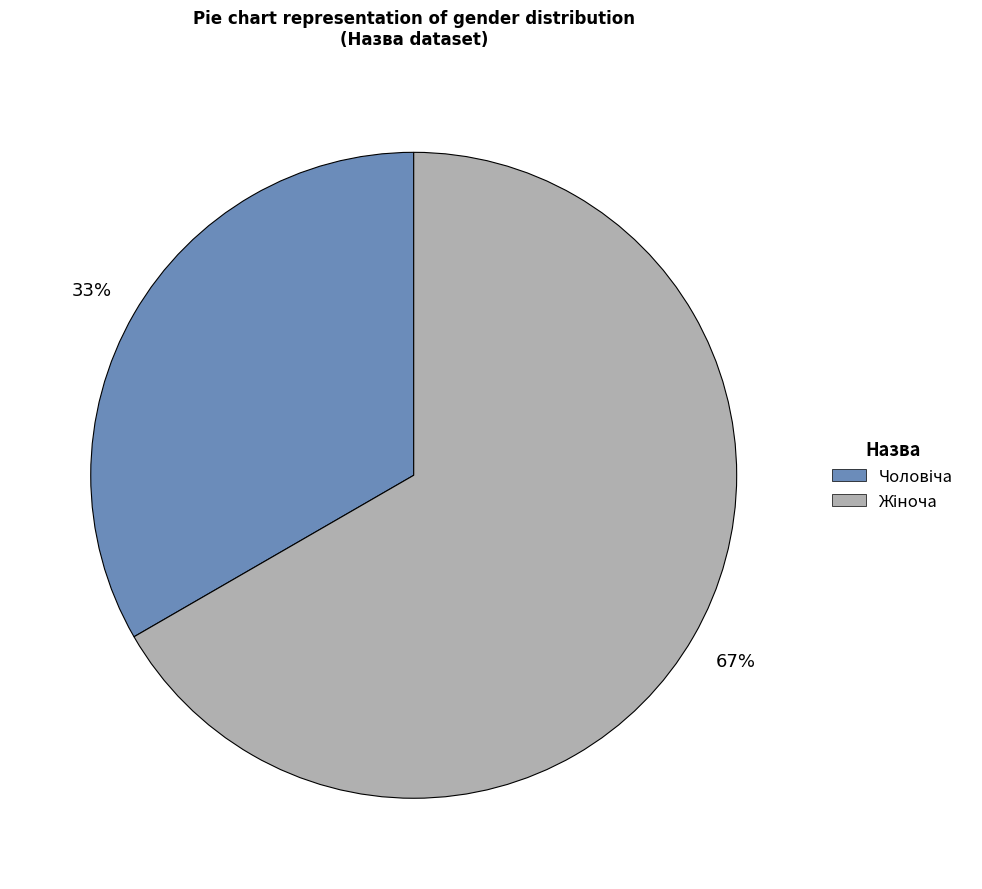

To the nearest percent, what is the average slice percentage?

50%